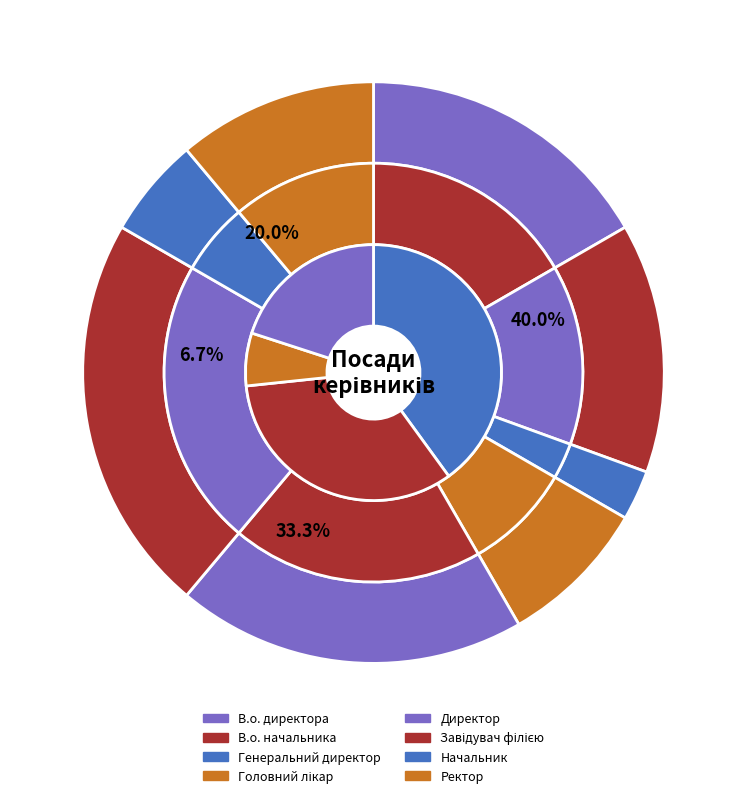

What is the largest slice in the pie chart?

Завідувач філією